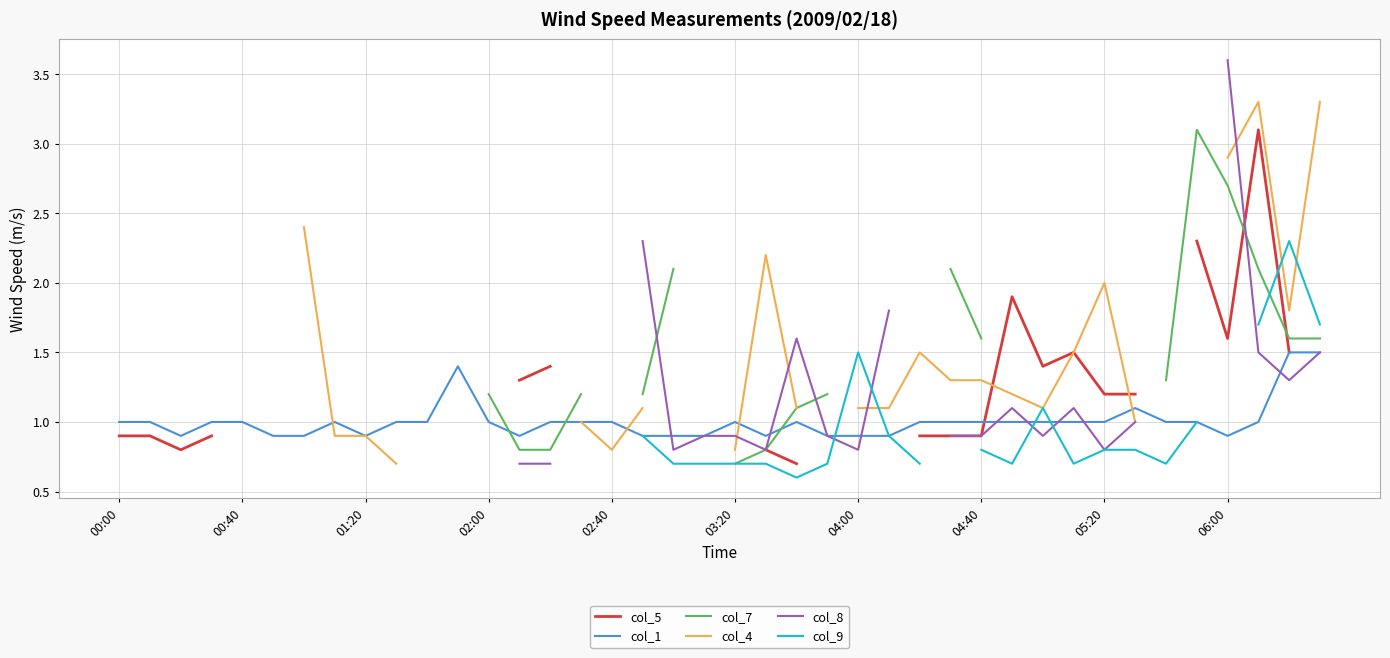

True or false: col_1 has a value of 1.7 at 05:20.

False